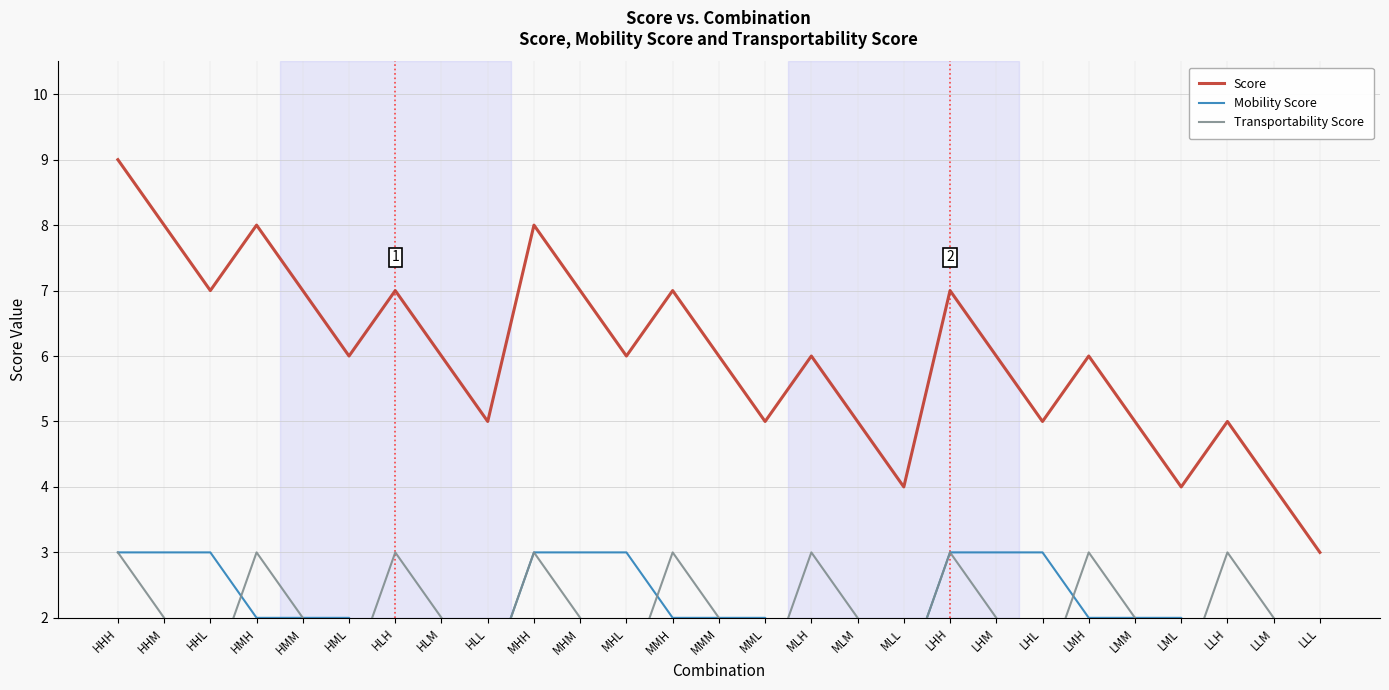

True or false: Transportability Score and Mobility Score intersect in this chart.

True